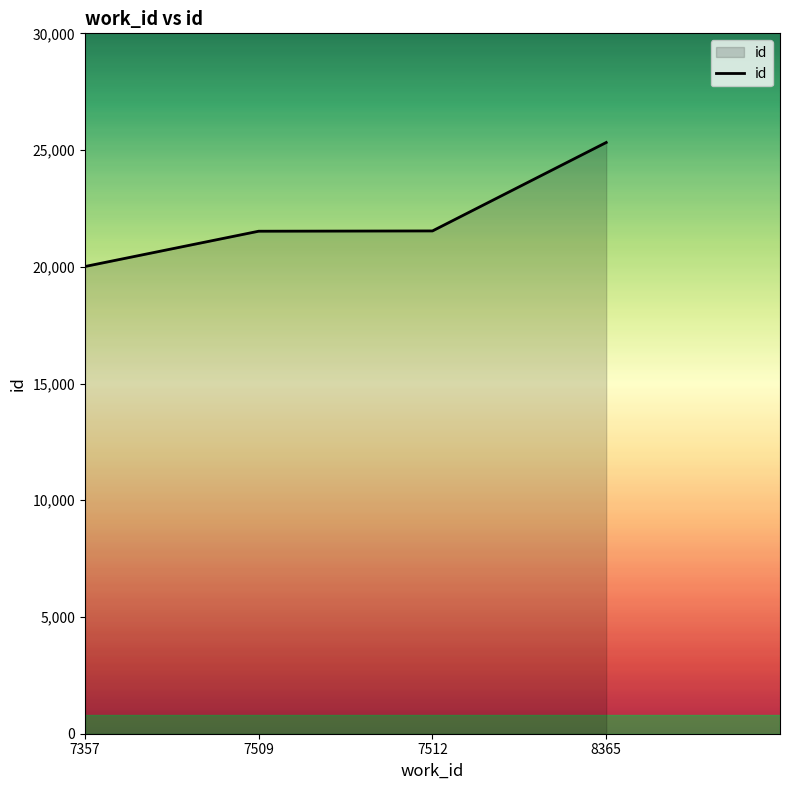

What is the average value?

22099